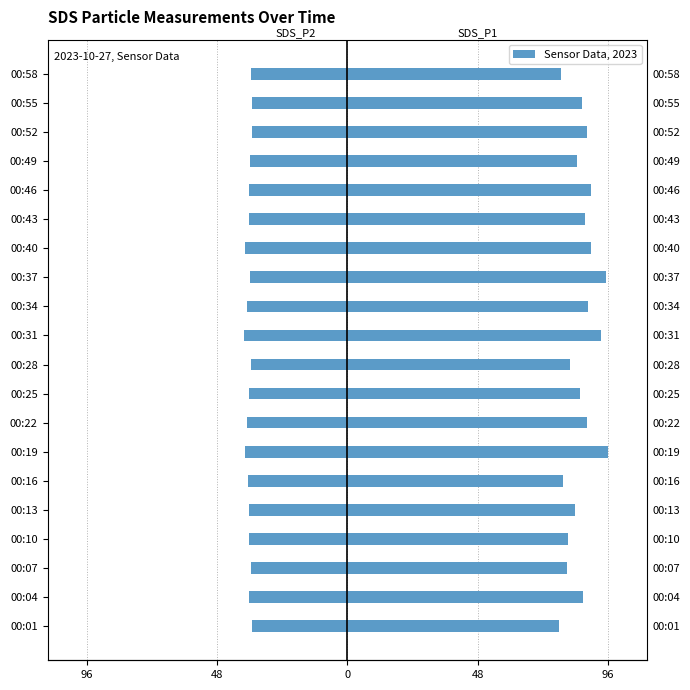

Are the bars horizontal?

Yes